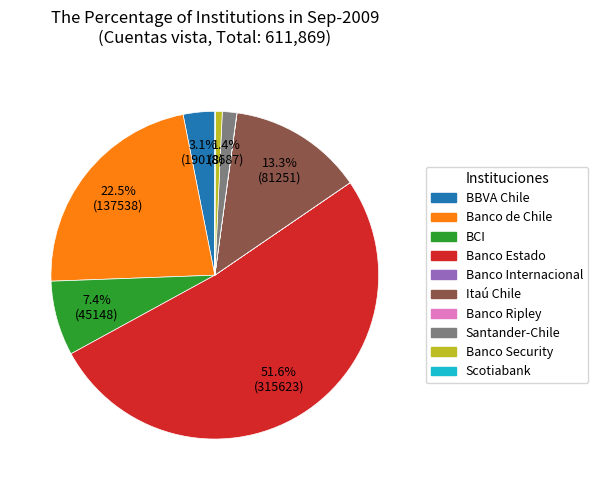

Is there any slice that represents more than half of the pie?

Yes